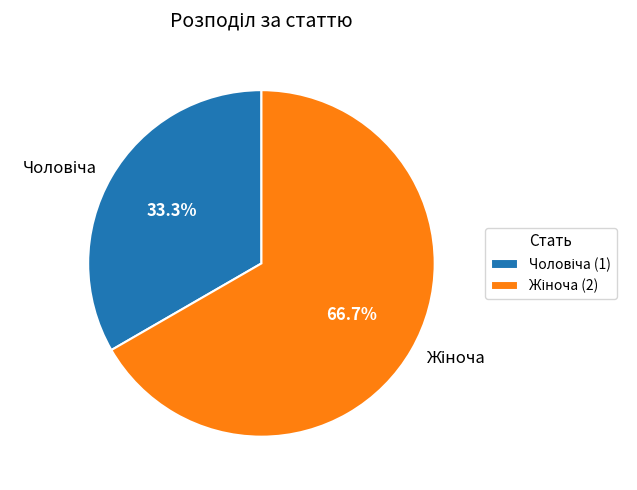

Is there any slice that represents more than half of the pie?

Yes